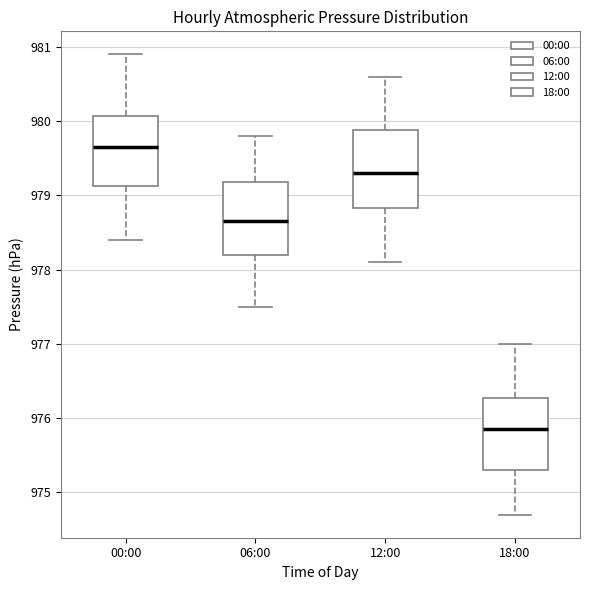

Reading left to right, transcribe this box plot: for each box, give where its median line is, the range the box spans, and where its two whiskers end, as read against the y-axis. The values are not printed on the chart, so give them approximately, as read against the axis.

00:00: median 979.7, box 979.1 to 980.1, whiskers 978.4 to 980.9
06:00: median 978.7, box 978.2 to 979.2, whiskers 977.5 to 979.8
12:00: median 979.3, box 978.8 to 979.9, whiskers 978.1 to 980.6
18:00: median 975.9, box 975.3 to 976.3, whiskers 974.7 to 977.0